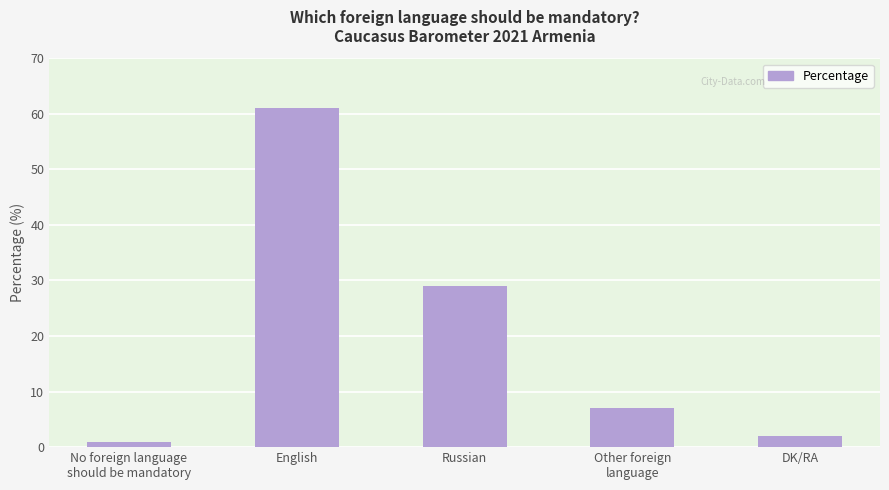

Rank the categories by value from lowest to highest.

No foreign language
should be mandatory, DK/RA, Other foreign
language, Russian, English